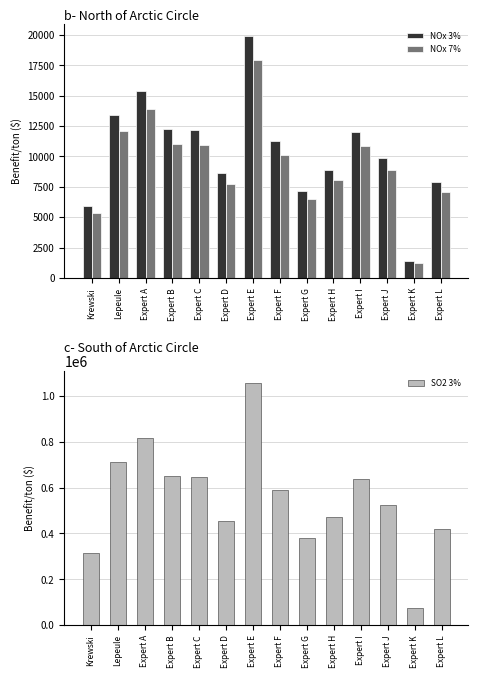

Reading left to right, extract all data points from this chart.

NOx 3%: Krewski=5957	Lepeule=13428	Expert A=15423	Expert B=12253	Expert C=12162	Expert D=8598	Expert E=19930	Expert F=11254	Expert G=7183	Expert H=8920	Expert I=12041	Expert J=9843	Expert K=1364	Expert L=7870
NOx 7%: Krewski=5375	Lepeule=12110	Expert A=13907	Expert B=11052	Expert C=10970	Expert D=7760	Expert E=17966	Expert F=10152	Expert G=6486	Expert H=8050	Expert I=10861	Expert J=8881	Expert K=1244	Expert L=7105
SO2 3%: Krewski=315992	Lepeule=712256	Expert A=817851	Expert B=650398	Expert C=644976	Expert D=456142	Expert E=1056674	Expert F=591266	Expert G=381137	Expert H=473166	Expert I=638591	Expert J=522107	Expert K=72575	Expert L=420561